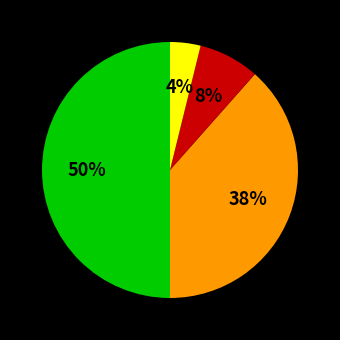

To the nearest percent, what is the difference between the largest and smallest slice percentages?

46%